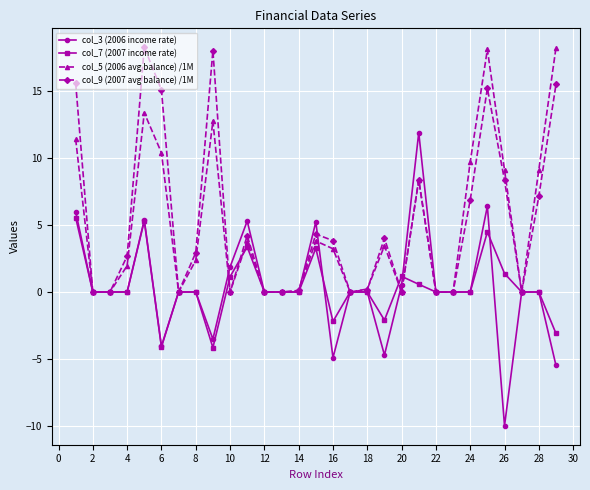

True or false: col_9 (2007 avg balance) /1M and col_3 (2006 income rate) intersect in this chart.

True